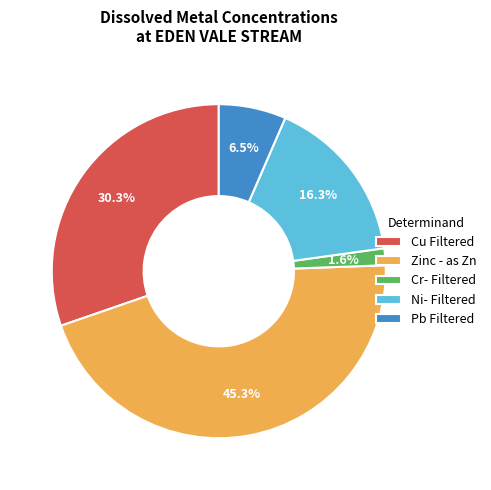

True or false: Ni- Filtered accounts for 16% of the total.

True